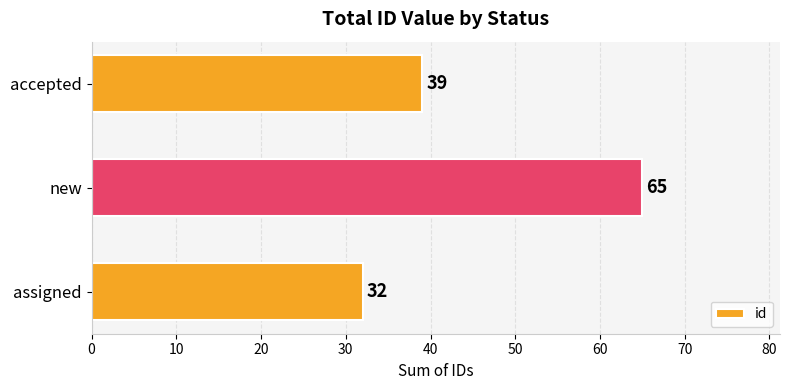

What is the difference between the second highest and minimum values?

7